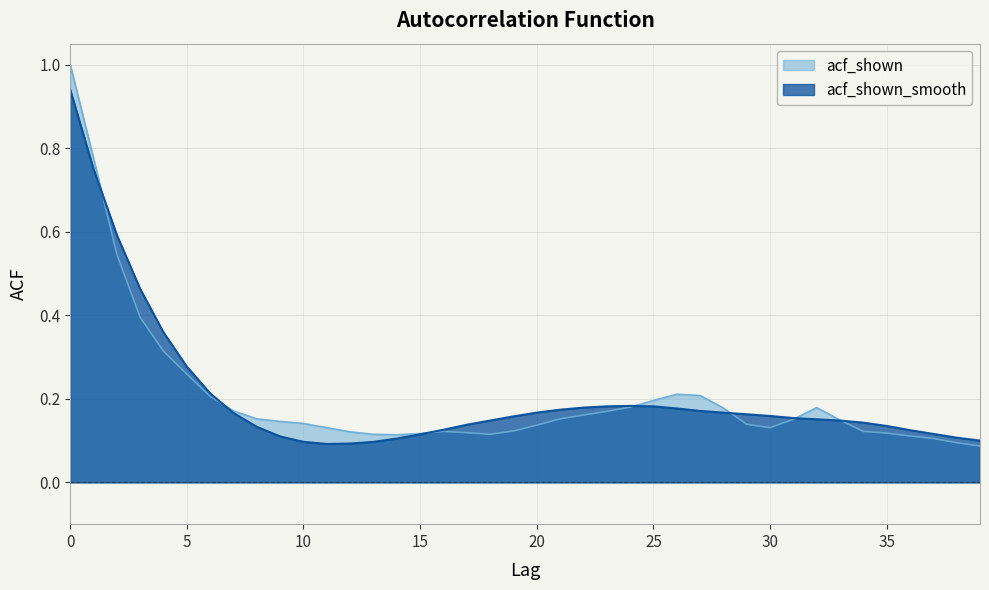

What is the minimum value shown in the chart?

0.1